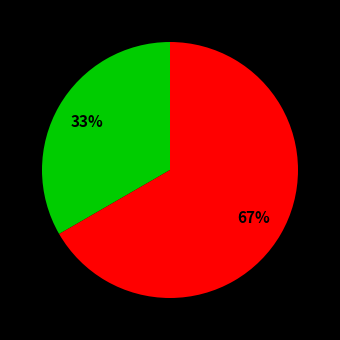

Is there a majority slice in this chart?

Yes